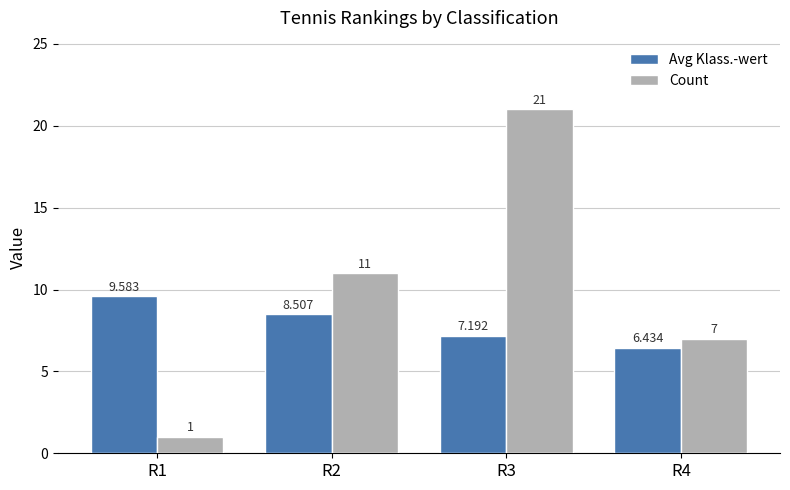

What is the minimum value shown in the chart?

1.0